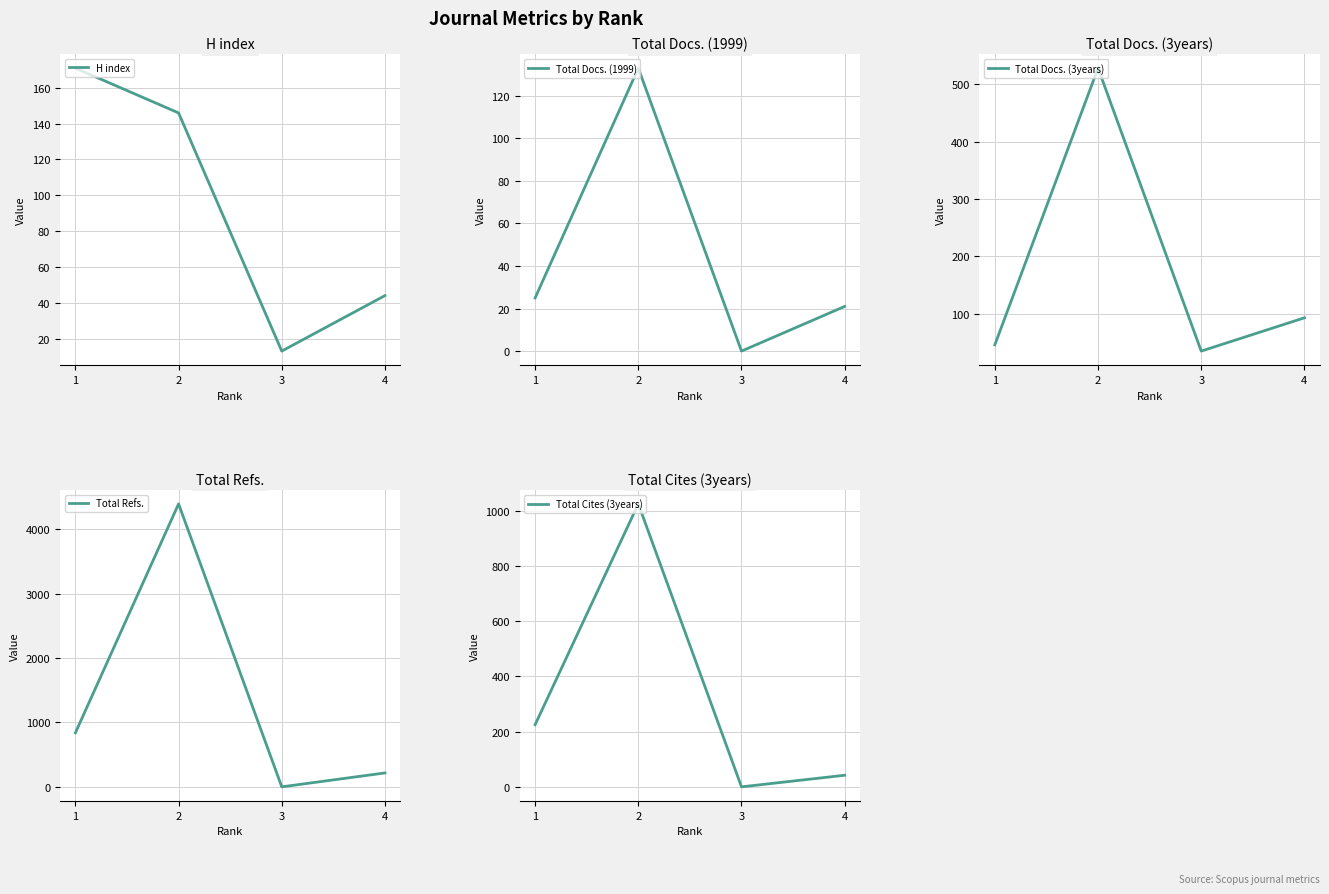

What is the sum of all Total Refs. values?

5445